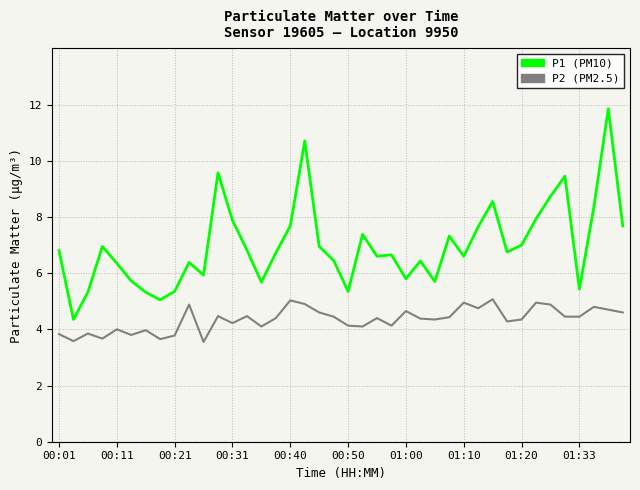

List the series in order of their overall mean, lowest first.

P2 (PM2.5), P1 (PM10)